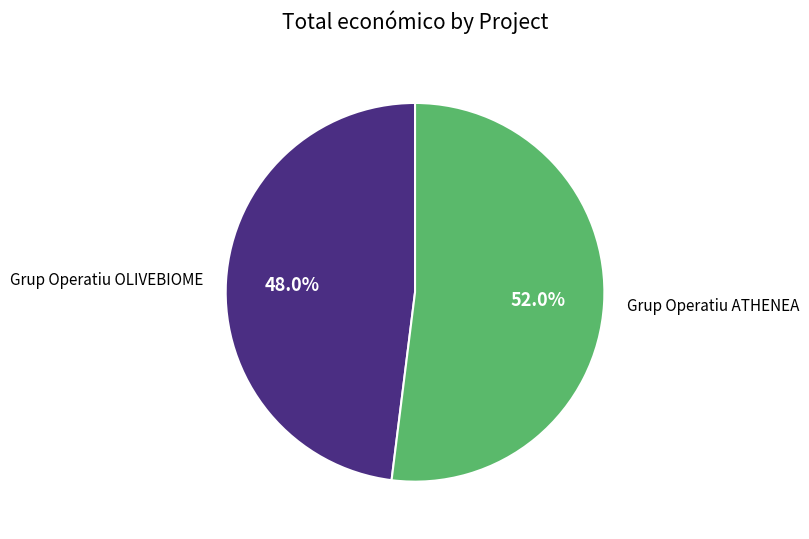

Combined, do Grup Operatiu ATHENEA and Grup Operatiu OLIVEBIOME account for over 50%?

Yes